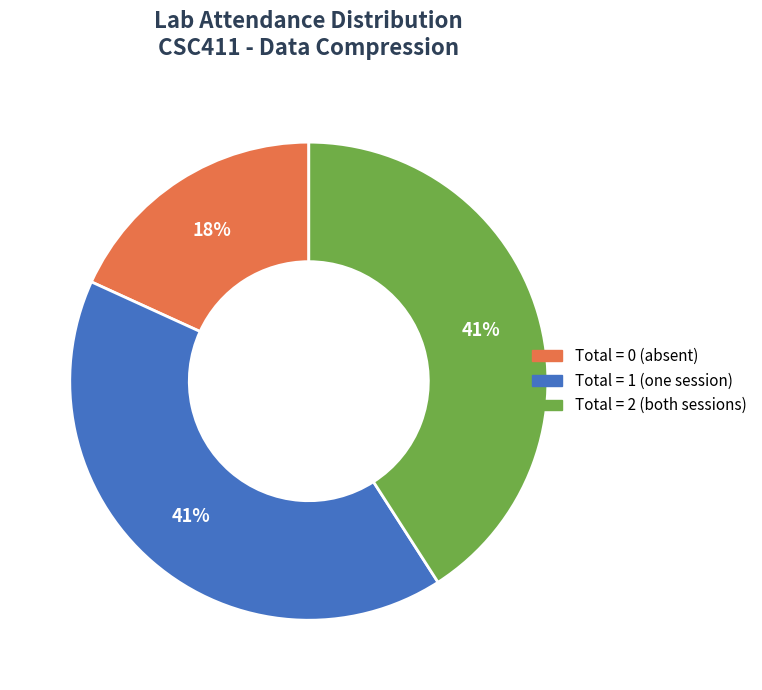

Which has a higher value, Total = 1 or Total = 0?

Total = 1